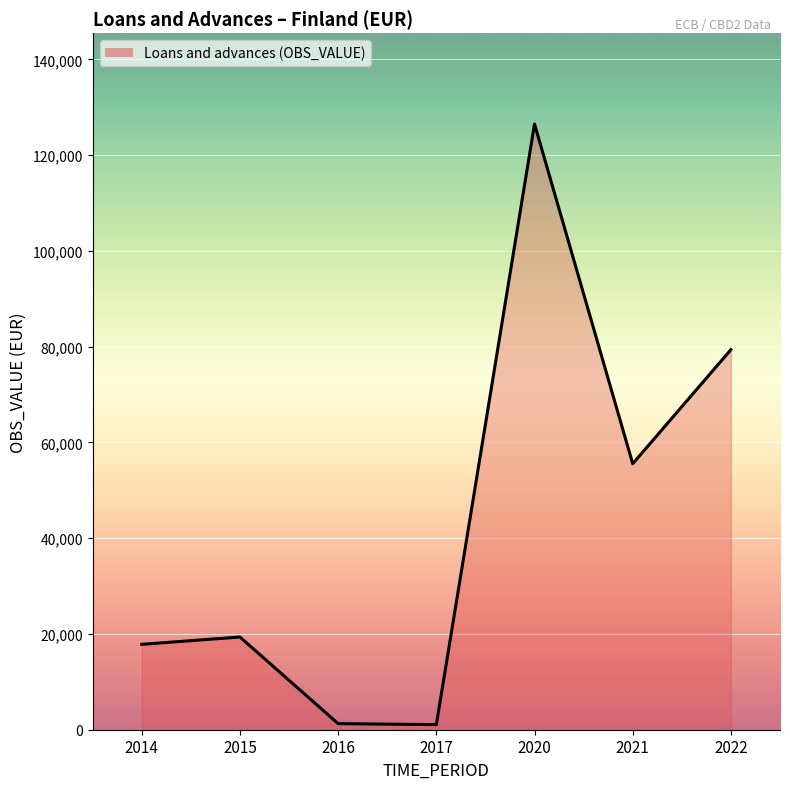

Reading left to right, extract all data points from this chart.

17837.3	19364.0	1273.0	1056.0	126517.0	55561.0	79387.0